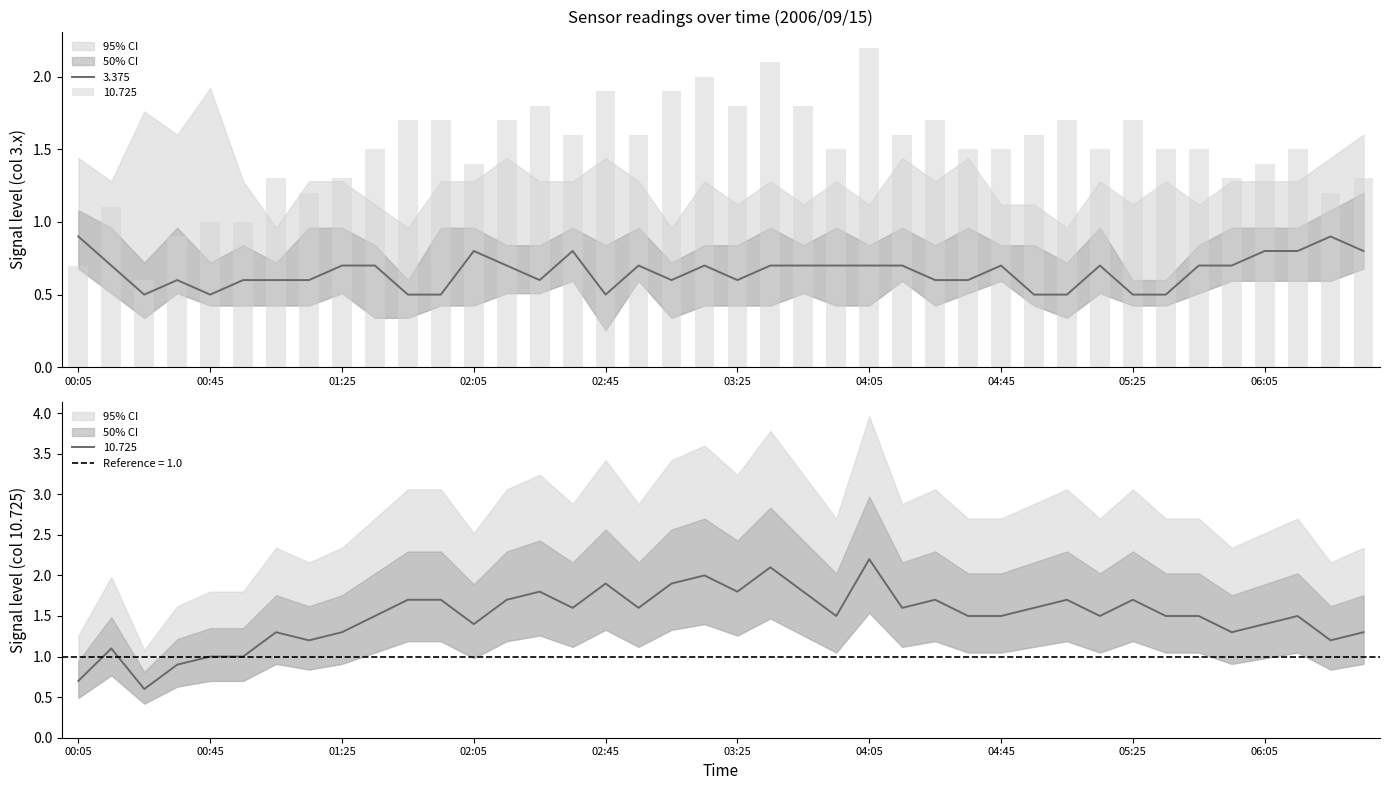

At how many categories does at least one series exceed 1?

37